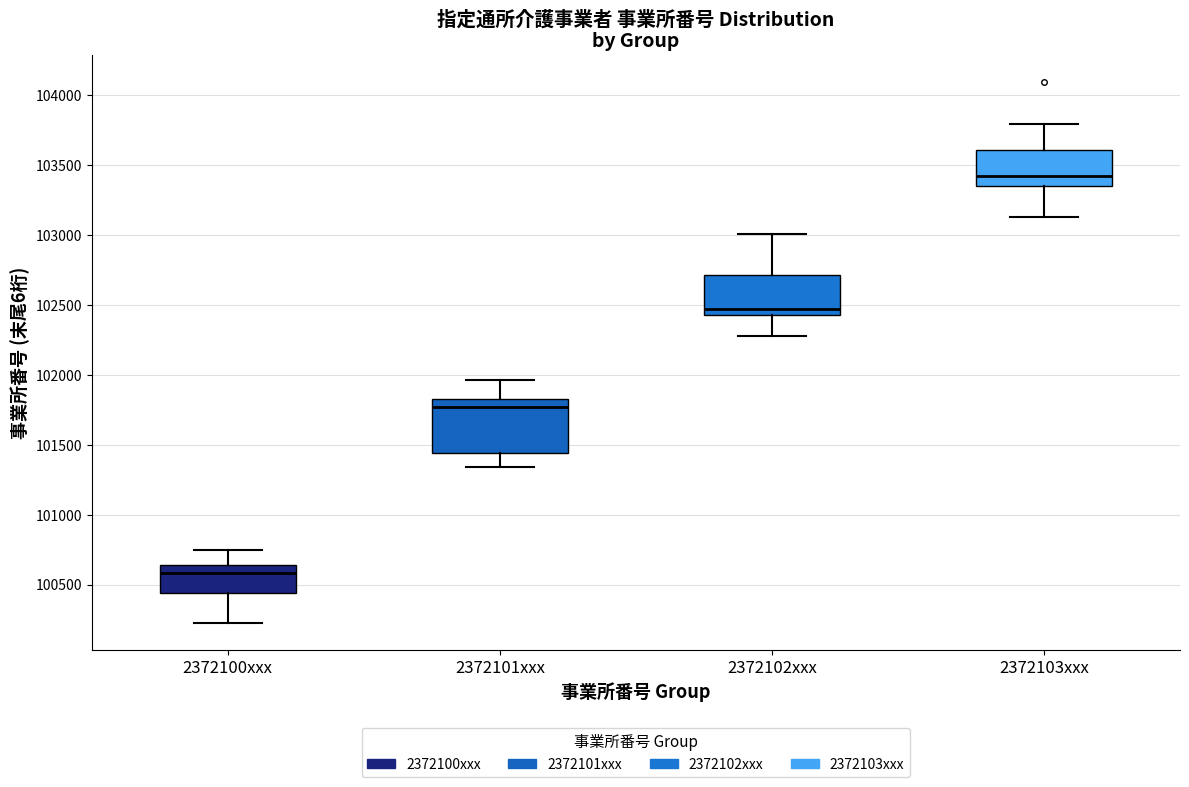

Reading left to right, read every box against the y-axis: the position of its median line, the range the box covers, and the ends of its whiskers. The values are not printed on the chart, so give them approximately, as read against the axis.

2372100xxx: median 100600, box 100450 to 100650, whiskers 100250 to 100750
2372101xxx: median 101750, box 101450 to 101850, whiskers 101350 to 101950
2372102xxx: median 102450 (just above the box's lower edge), box 102450 to 102700, whiskers 102250 to 103000
2372103xxx: median 103400, box 103350 to 103600, whiskers 103100 to 103800